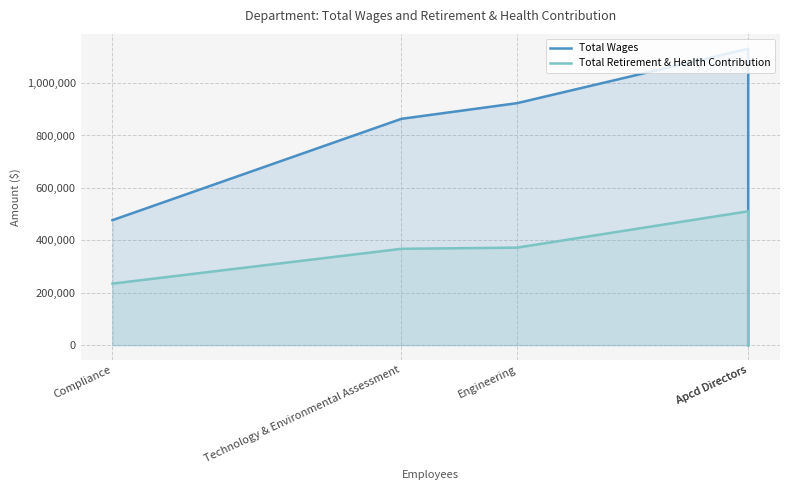

How many data points in Total Wages are less than 863633?

2